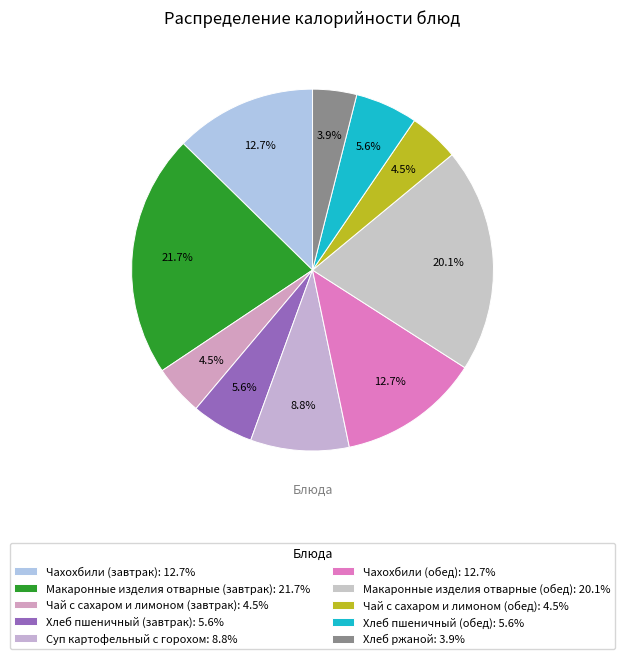

What is the smallest slice in the pie chart?

Хлеб ржаной